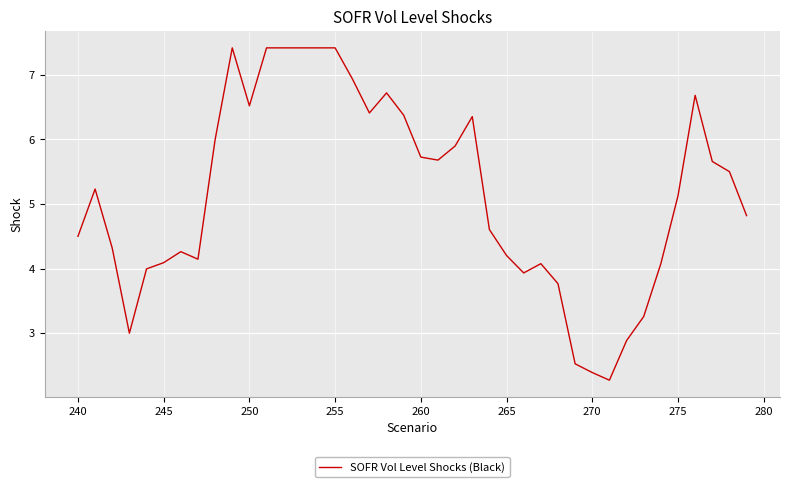

What is the greatest value displayed?

7.4